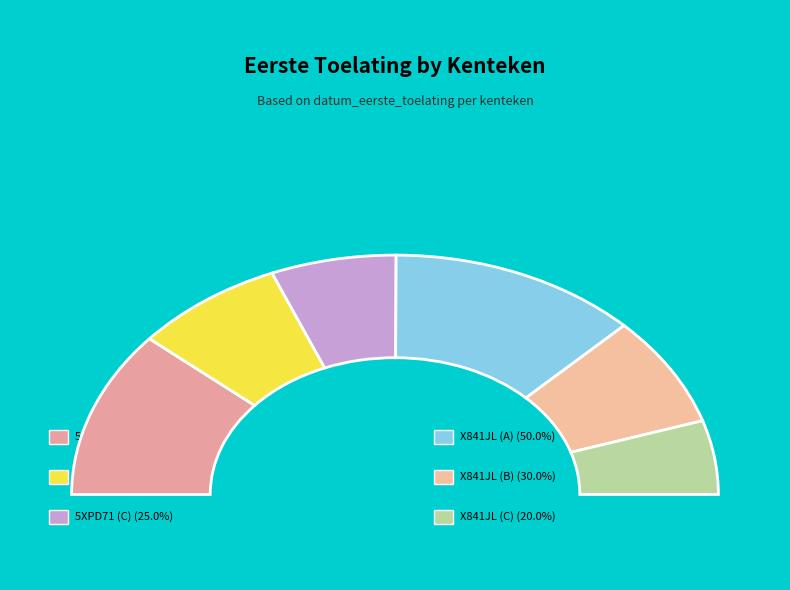

Is X841JL the majority of the pie?

No